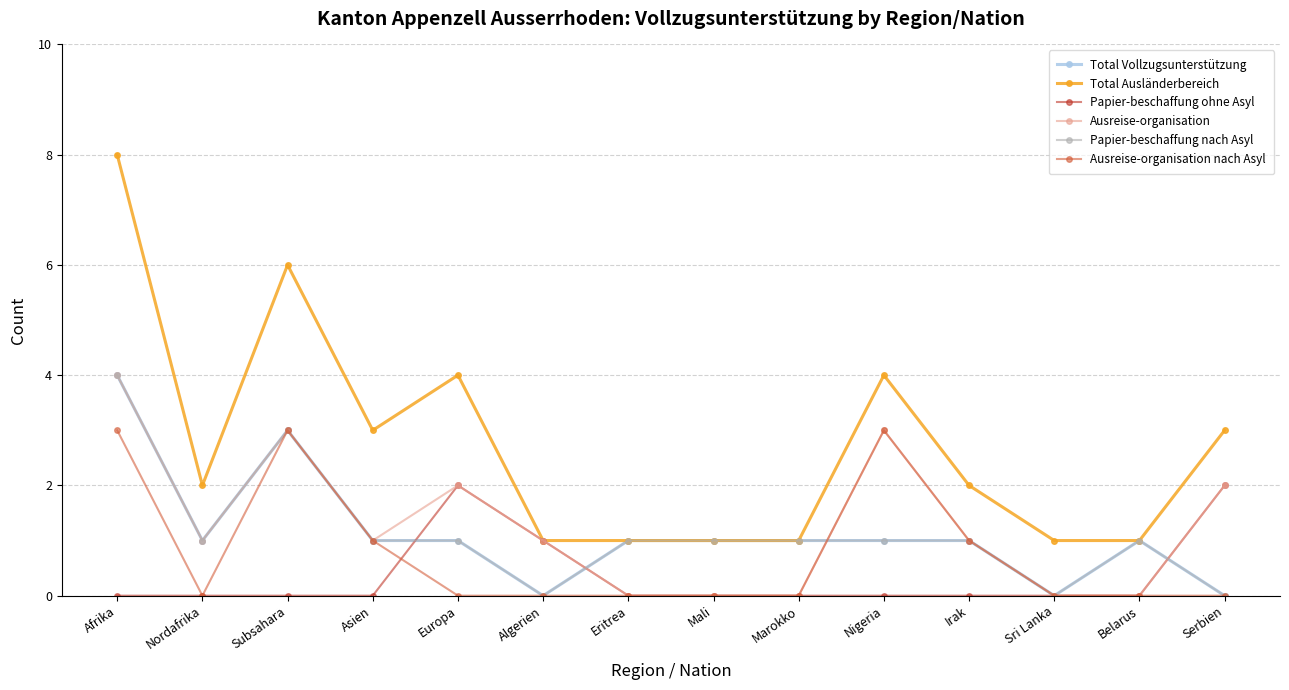

Where is Papier-beschaffung nach Asyl nearest to the value 2?

Nordafrika